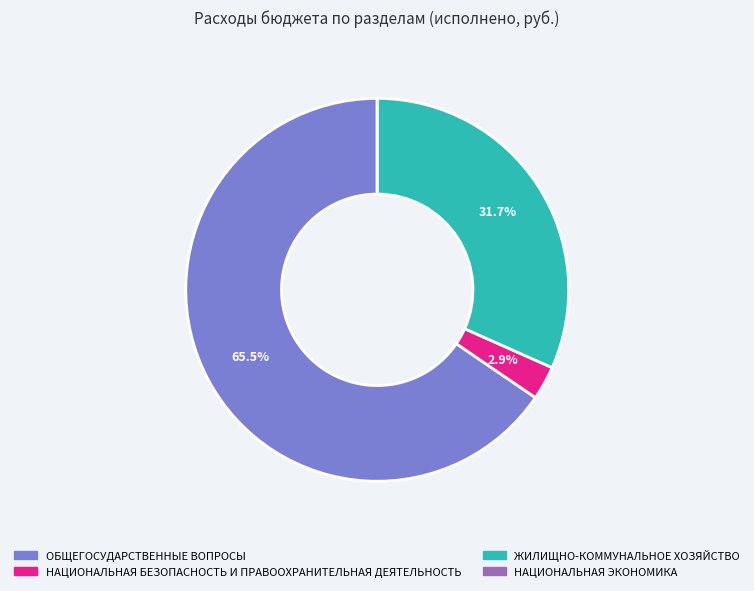

Which category has the biggest portion of the pie?

ОБЩЕГОСУДАРСТВЕННЫЕ ВОПРОСЫ